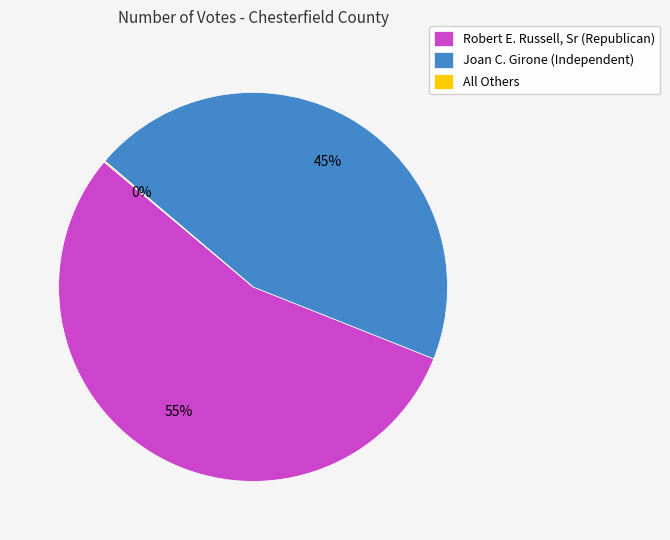

What is the largest slice in the pie chart?

Robert E. Russell, Sr (Republican)